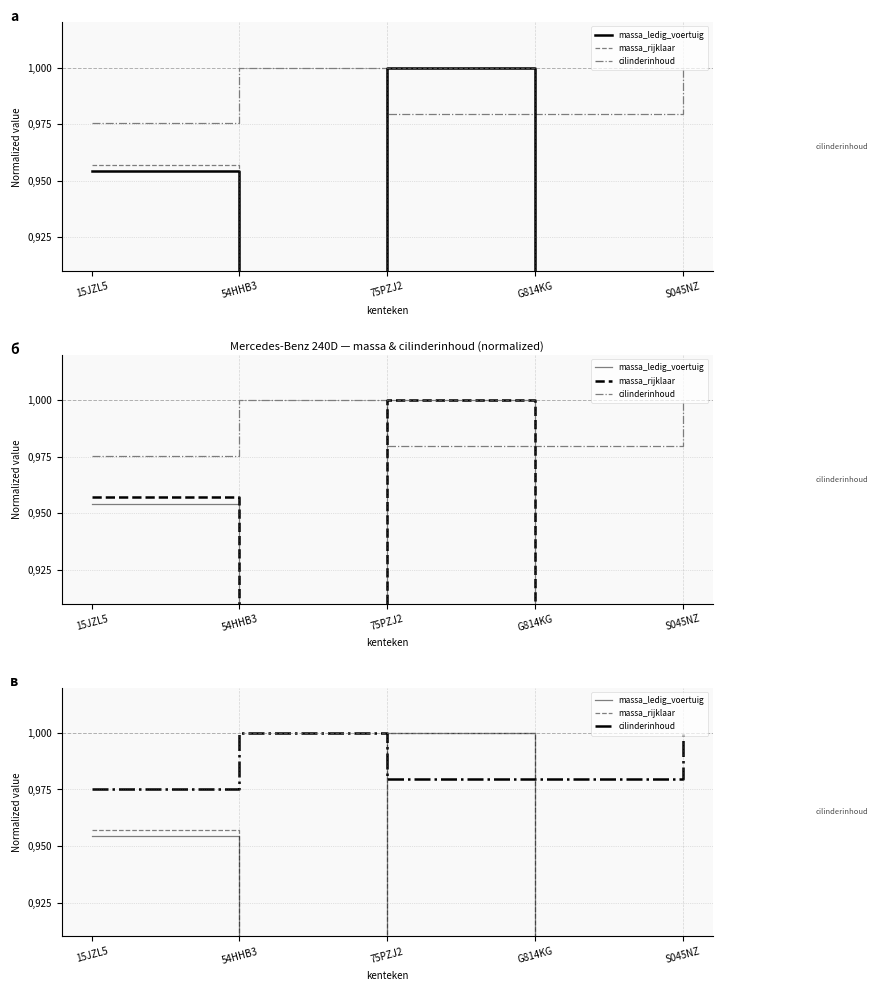

True or false: massa_rijklaar has a value of 0.9 at S045NZ.

True